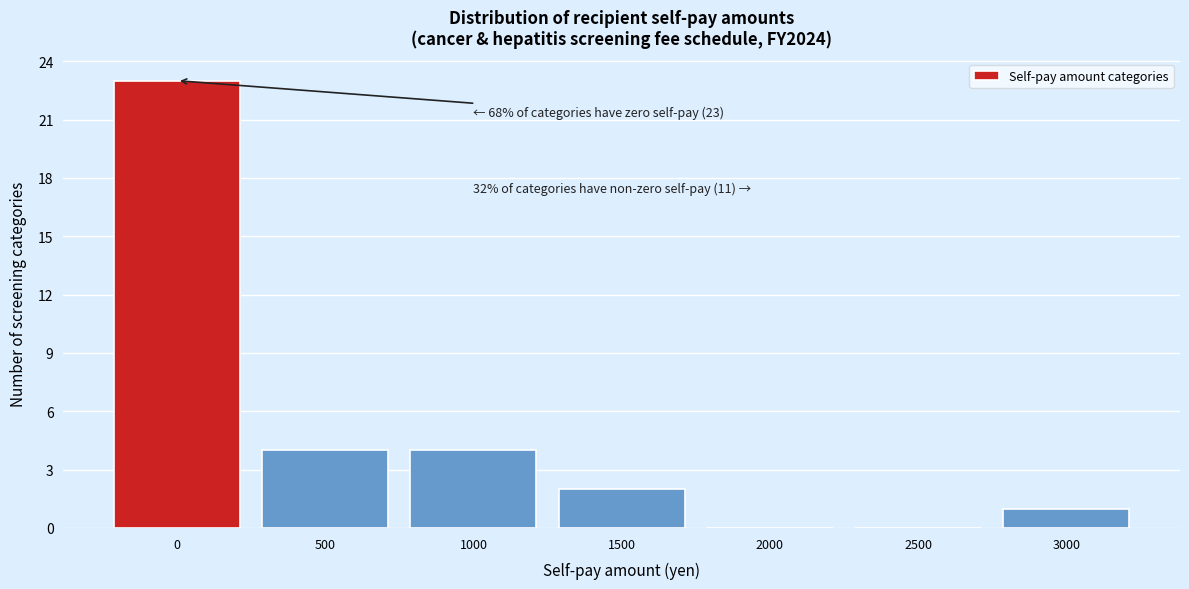

Which range on the x-axis has the tallest bar?

-250 to 250